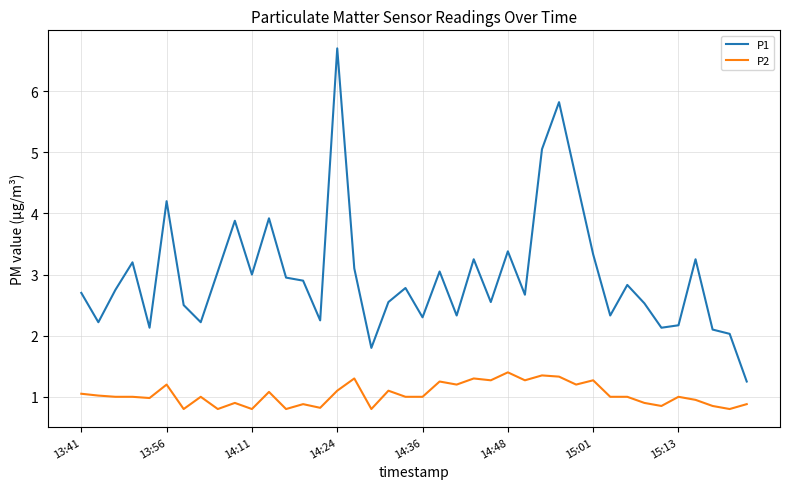

Does the chart display data point markers on the line(s)?

No